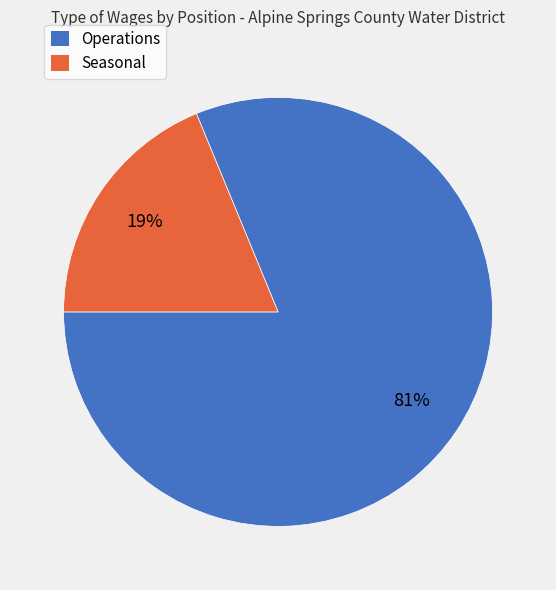

To the nearest percent, what is the difference between the largest and smallest slice percentages?

62%